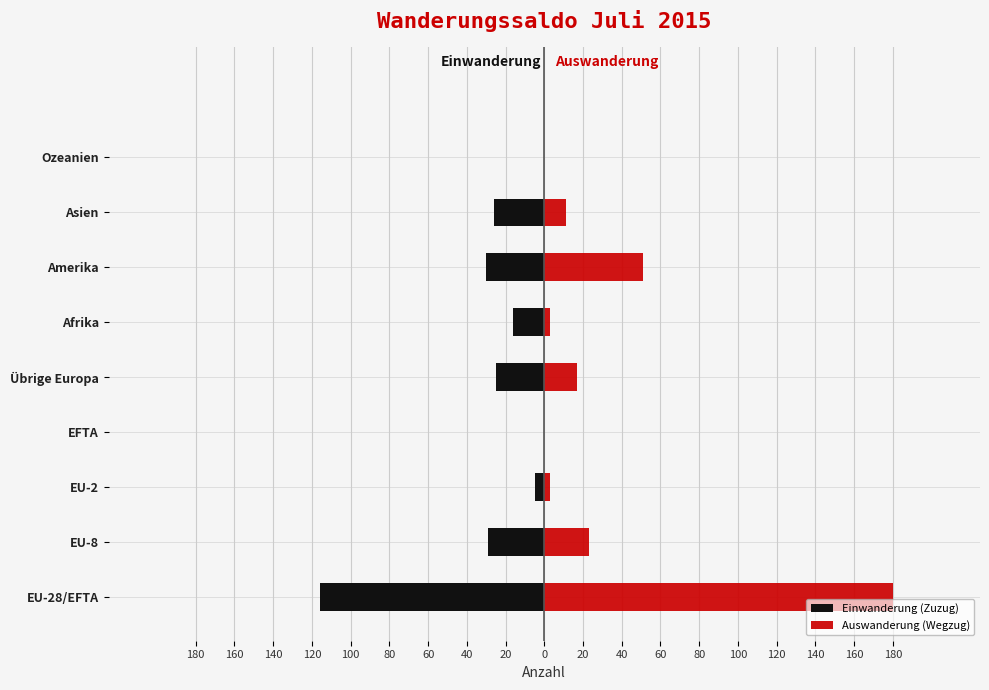

How many groups of bars are there?

9